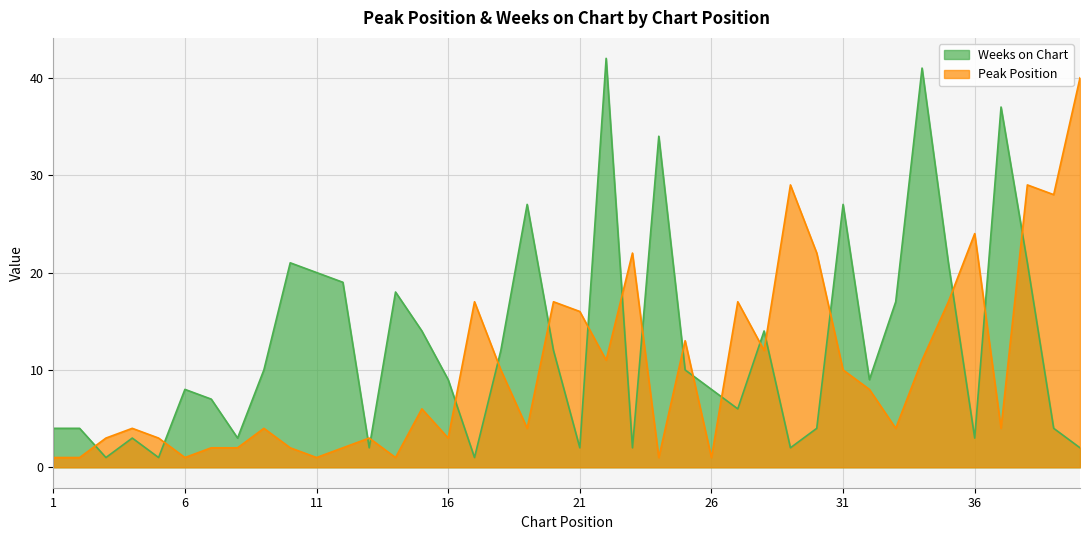

Which label corresponds to the largest value in the chart?

22